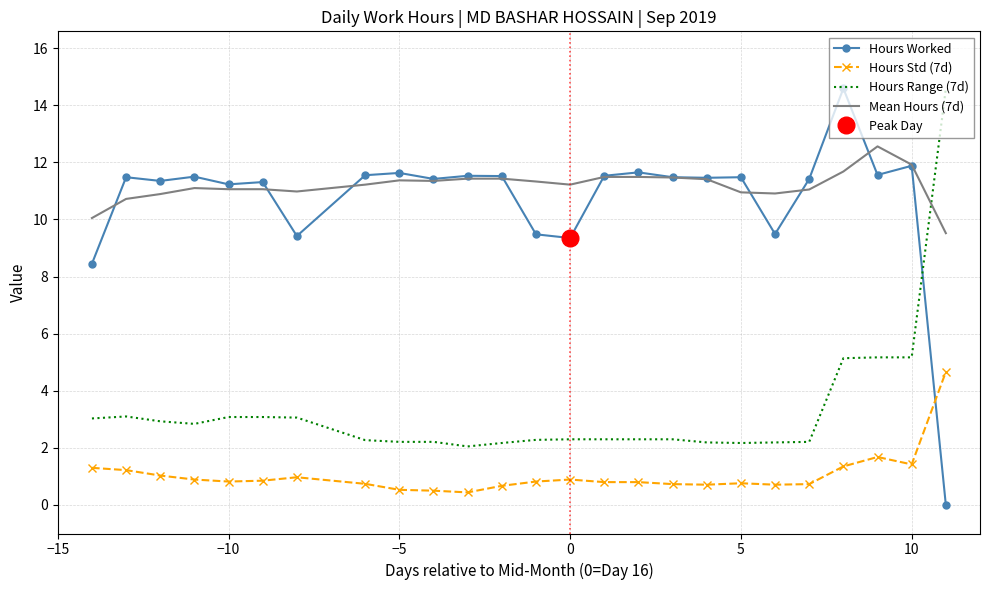

How many interior local peaks does the Hours Std (7d) series have?

4